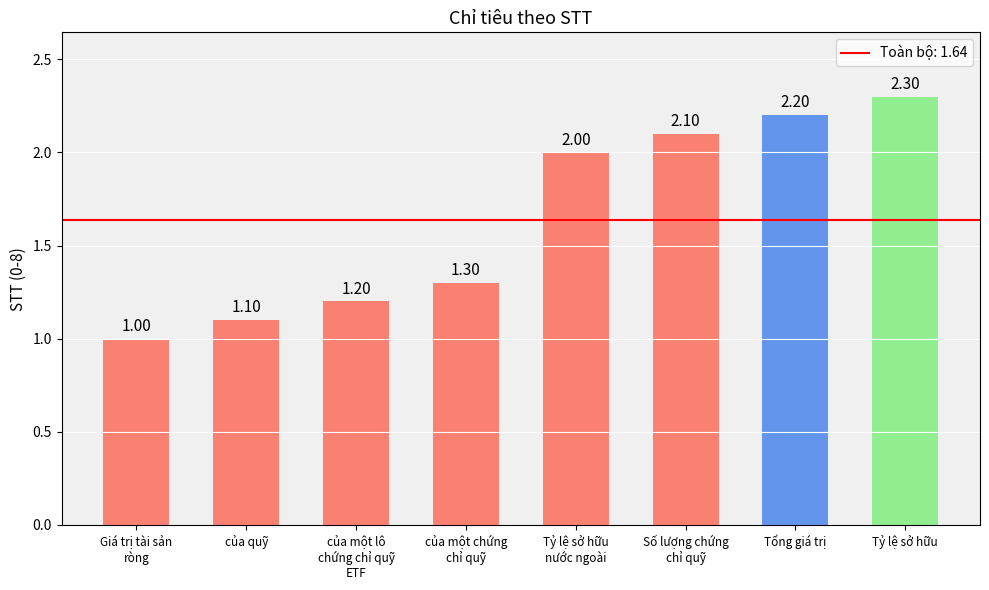

What is the sum of the values at của một lô
chứng chỉ quỹ
ETF and Số lượng chứng
chỉ quỹ?

3.3